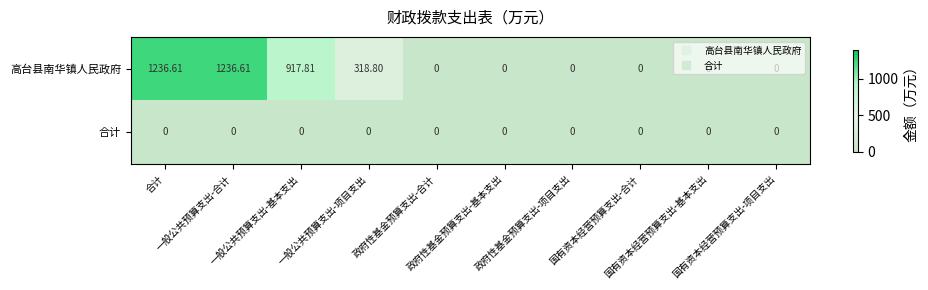

Which series has the widest spread of values?

高台县南华镇人民政府